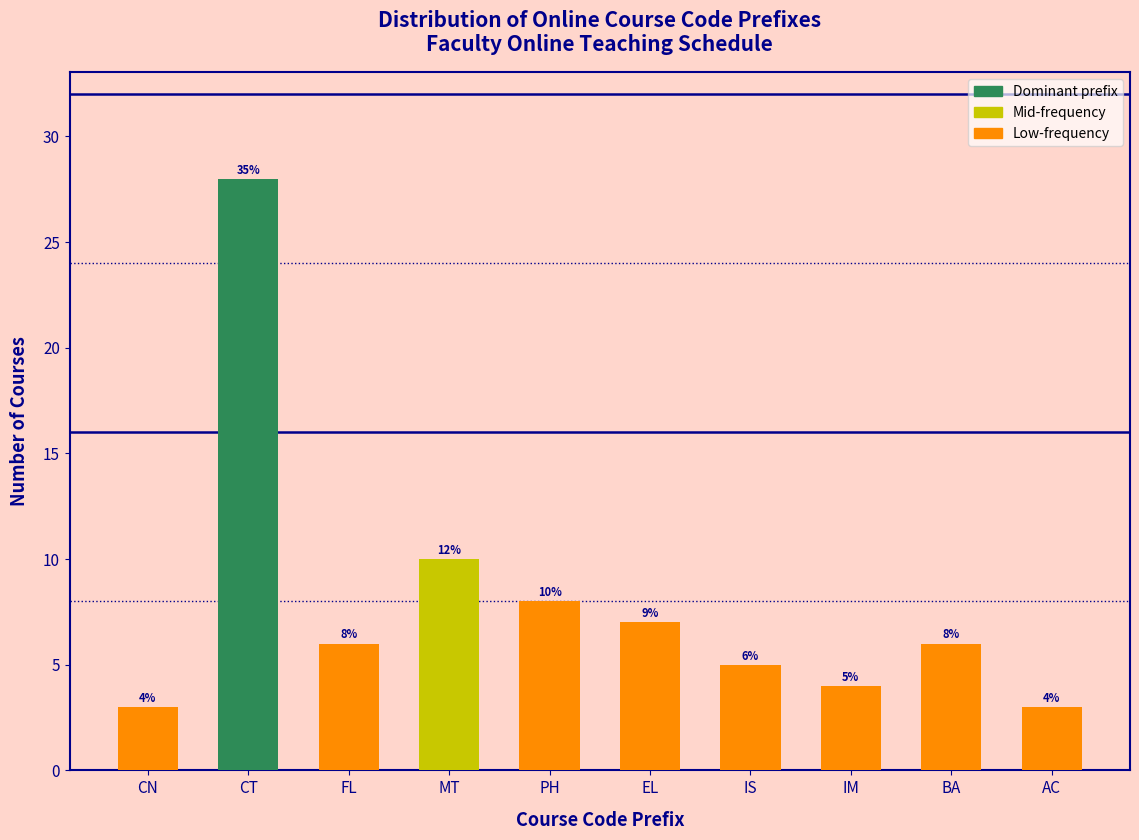

Reading left to right, extract all data points from this chart.

CN=3	CT=28	FL=6	MT=10	PH=8	EL=7	IS=5	IM=4	BA=6	AC=3